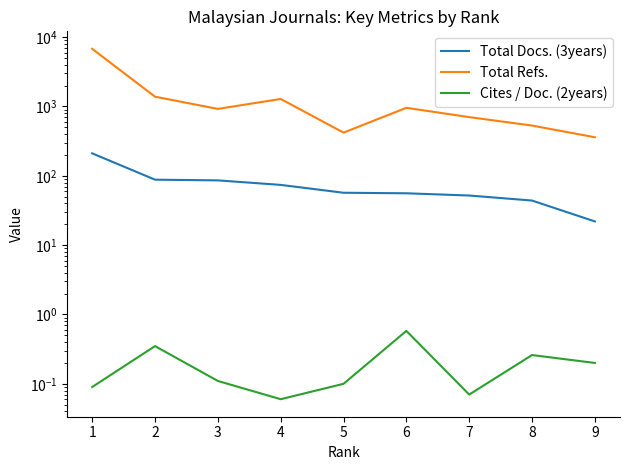

True or false: Total Refs. and Cites / Doc. (2years) intersect in this chart.

False